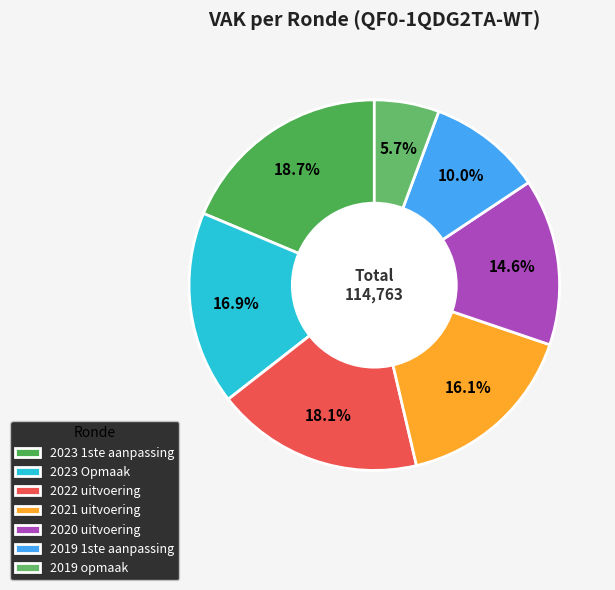

Is there a majority slice in this chart?

No